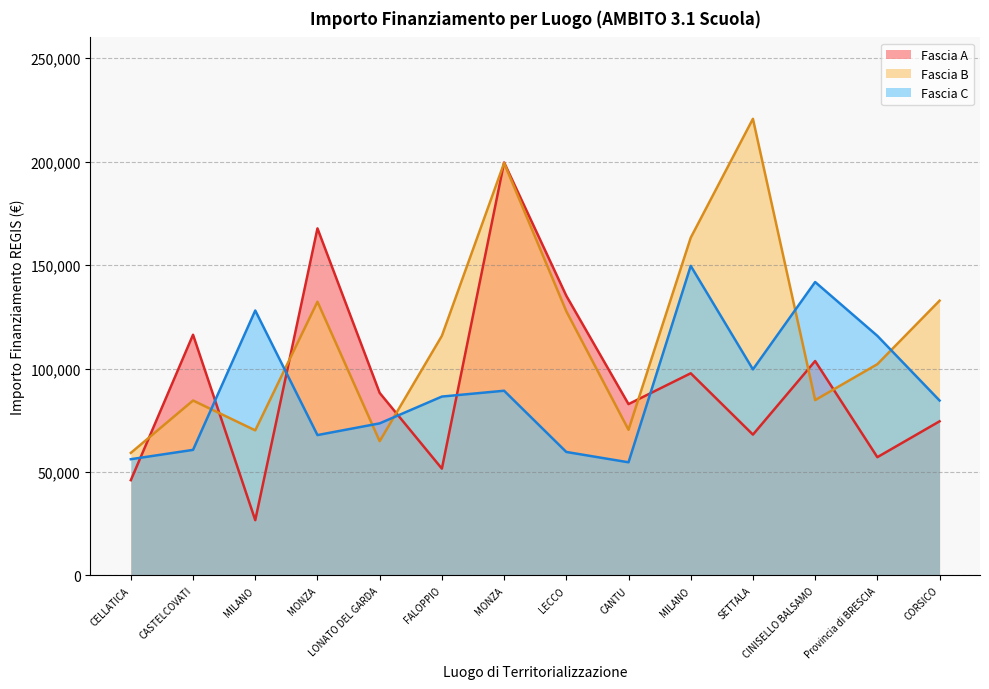

At which label does Fascia B first exceed 115789?

MONZA